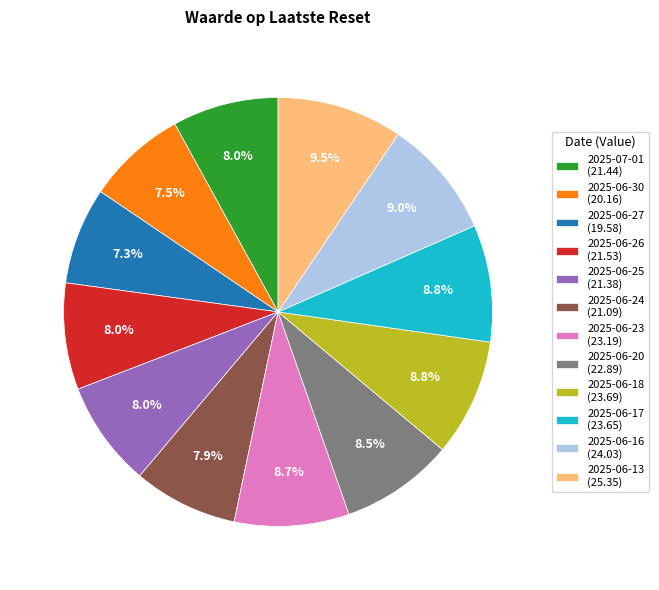

Is 2025-06-13 the majority of the pie?

No